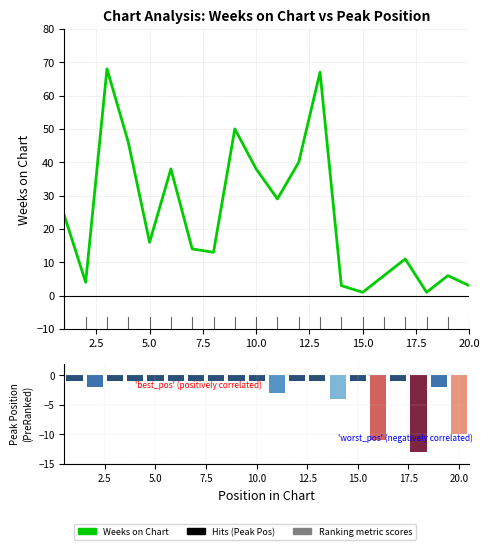

What is the difference between the second highest and second lowest values in the Peak Position series?

10